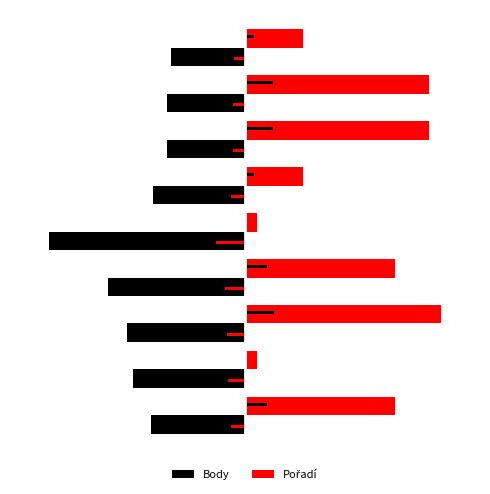

What is the value of the Pořadí bar at the 5th from the left?

0.1